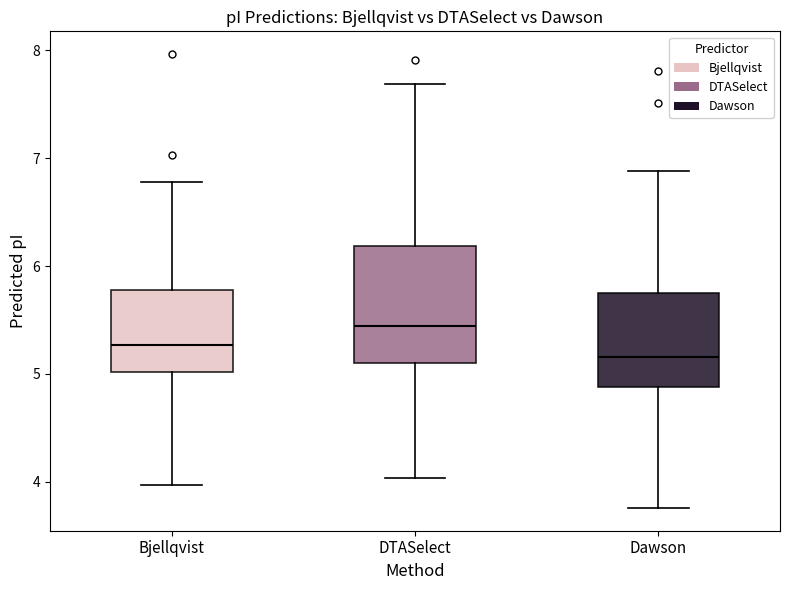

Reading left to right, transcribe this box plot: for each box, give where its median line is, the range the box spans, and where its two whiskers end, as read against the y-axis. The values are not printed on the chart, so give them approximately, as read against the axis.

Bjellqvist: median 5.3, box 5.0 to 5.8, whiskers 4.0 to 6.8
DTASelect: median 5.4, box 5.1 to 6.2, whiskers 4.0 to 7.7
Dawson: median 5.2, box 4.9 to 5.7, whiskers 3.8 to 6.9